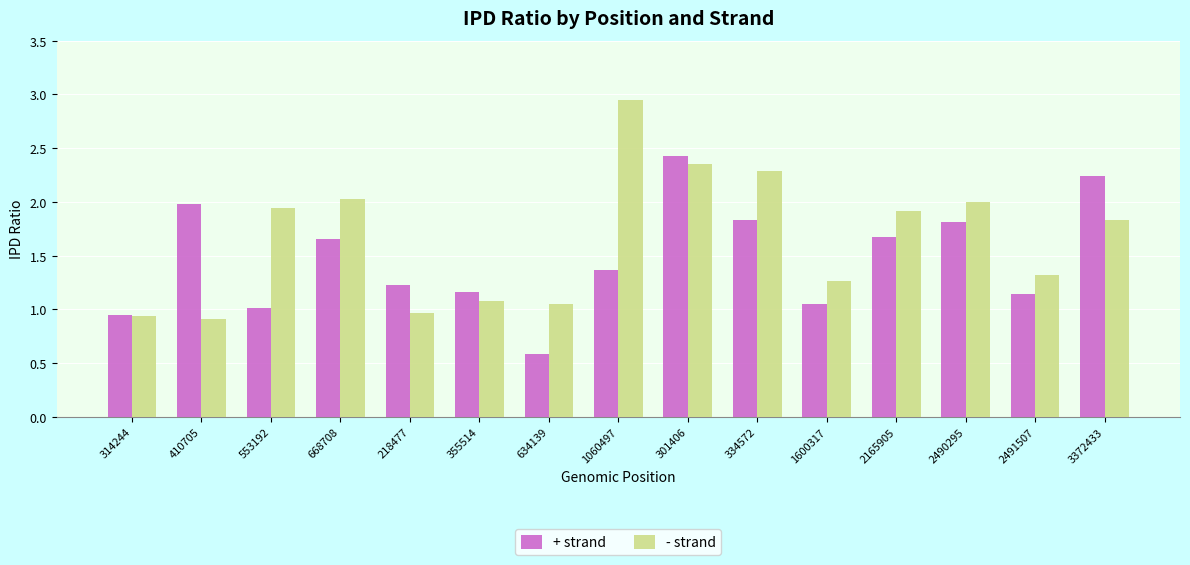

At how many categories does at least one series exceed 0?

15